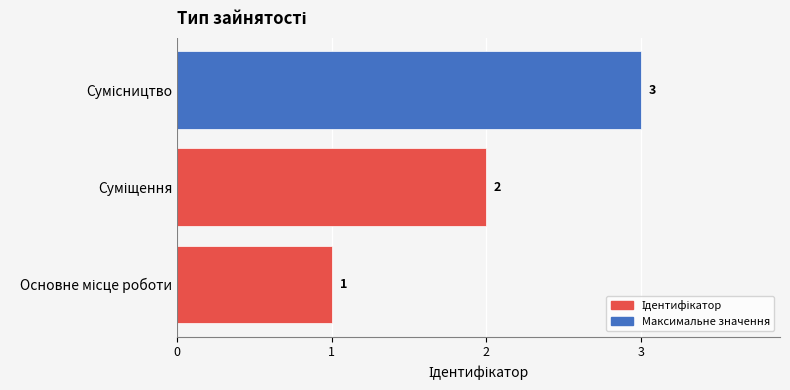

What is the maximum value shown in the chart?

3